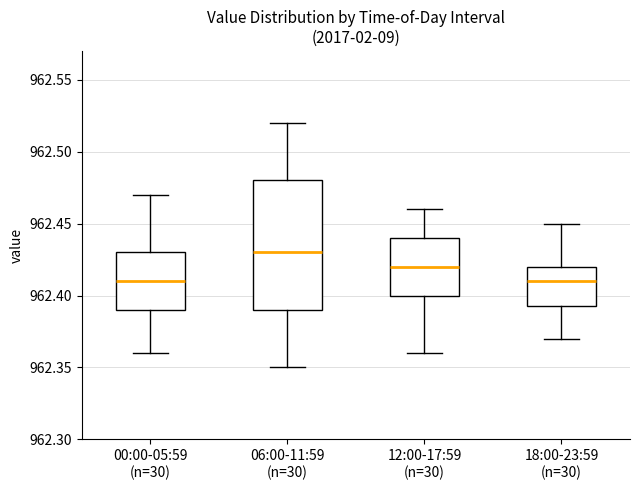

Reading left to right, read every box against the y-axis: the position of its median line, the range the box covers, and the ends of its whiskers. The values are not printed on the chart, so give them approximately, as read against the axis.

00:00-05:59 (n=30): median 962.410, box 962.390 to 962.430, whiskers 962.360 to 962.470
06:00-11:59 (n=30): median 962.430, box 962.390 to 962.480, whiskers 962.350 to 962.520
12:00-17:59 (n=30): median 962.420, box 962.400 to 962.440, whiskers 962.360 to 962.460
18:00-23:59 (n=30): median 962.410, box 962.395 to 962.420, whiskers 962.370 to 962.450